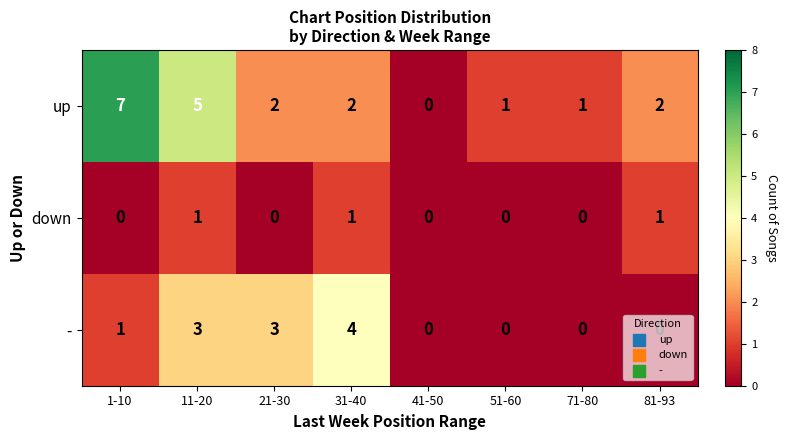

What is the spread (max minus min) of values at 11-20?

4